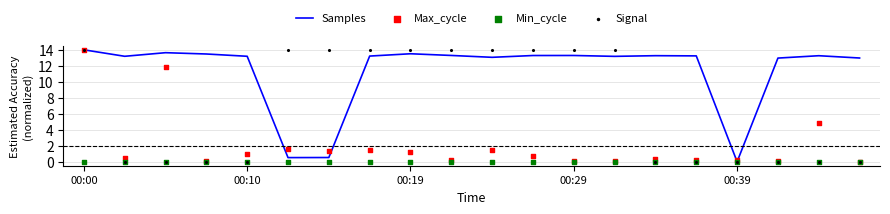

At how many categories does at least one series exceed 10?

19